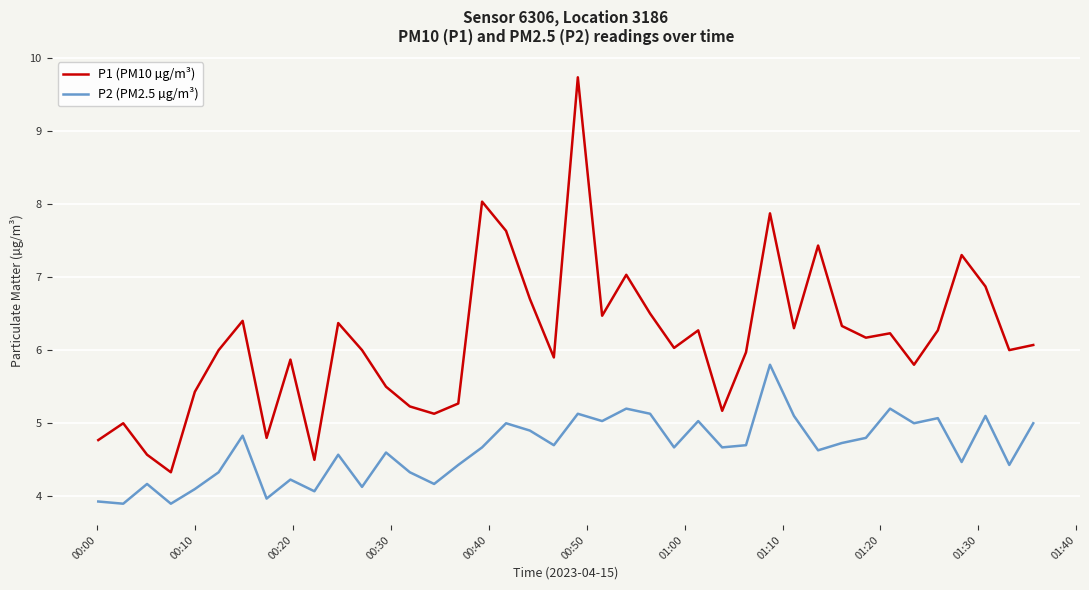

What is the minimum value for P1 (PM10 µg/m³)?

4.3